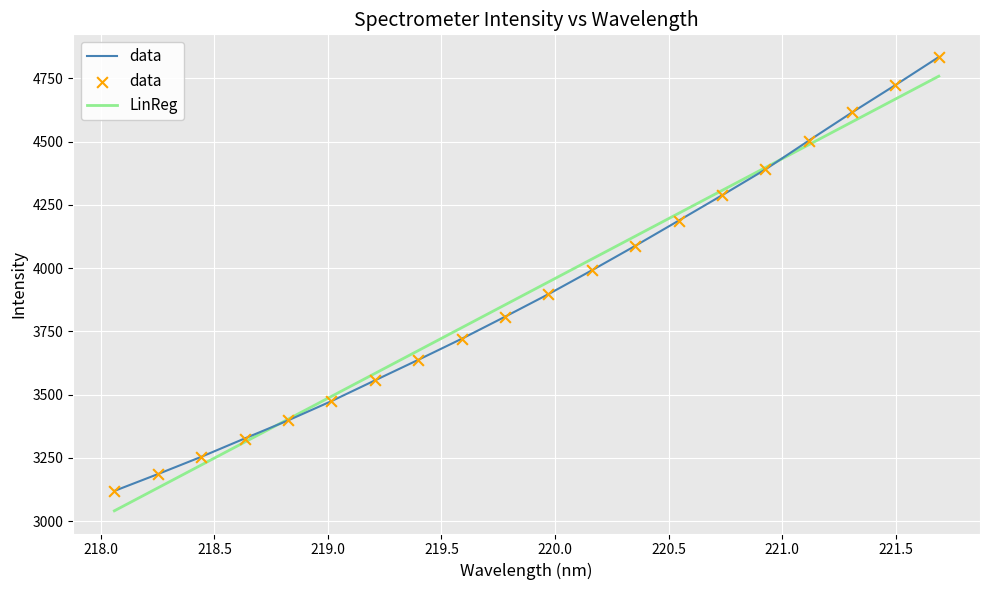

What is the highest value of the data series?

4833.8